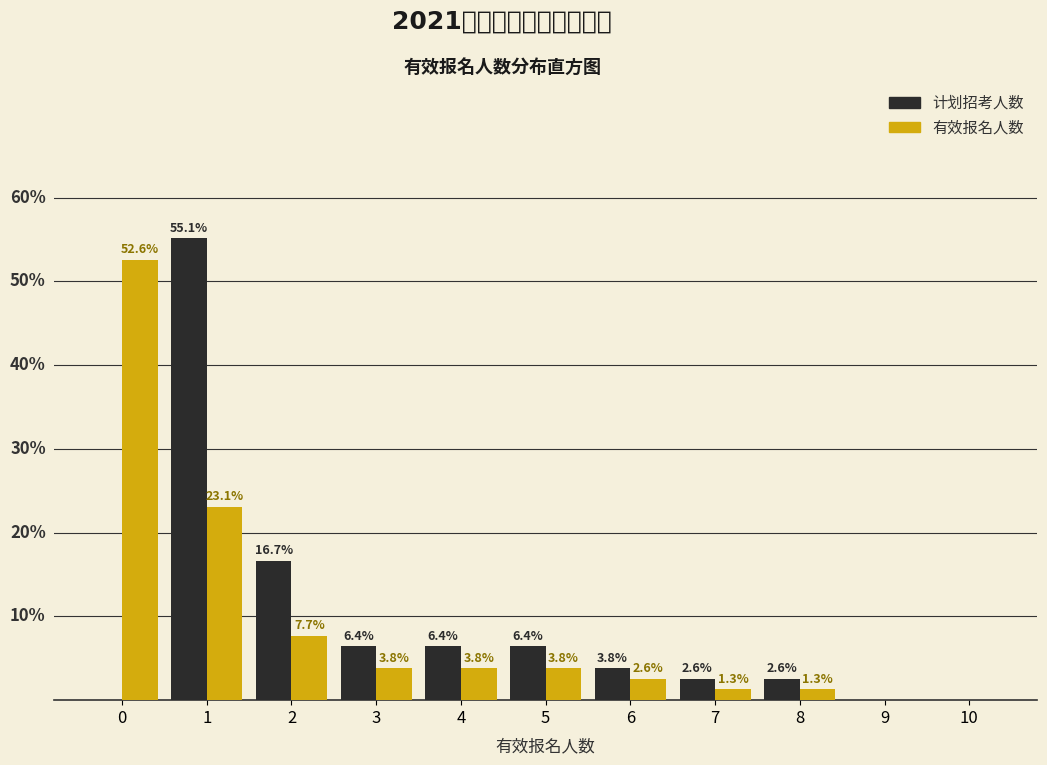

Is the value of 计划招考人数 at 1 greater than the value of 有效报名人数 at 3?

Yes